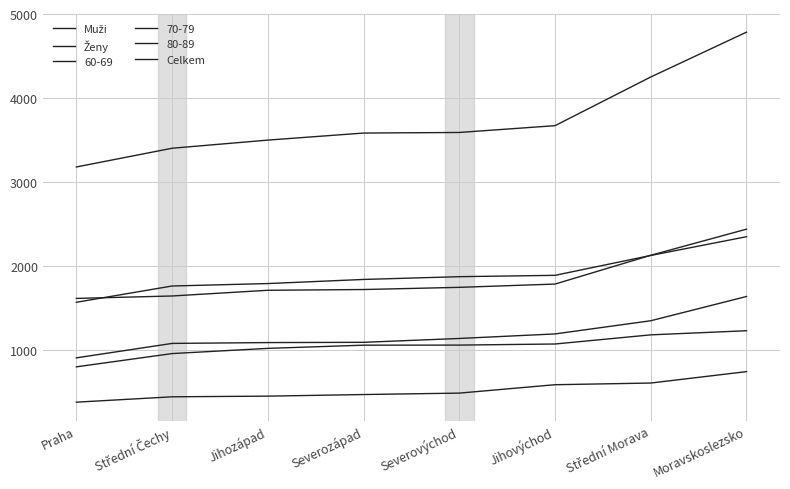

What is the greatest value displayed?

4784